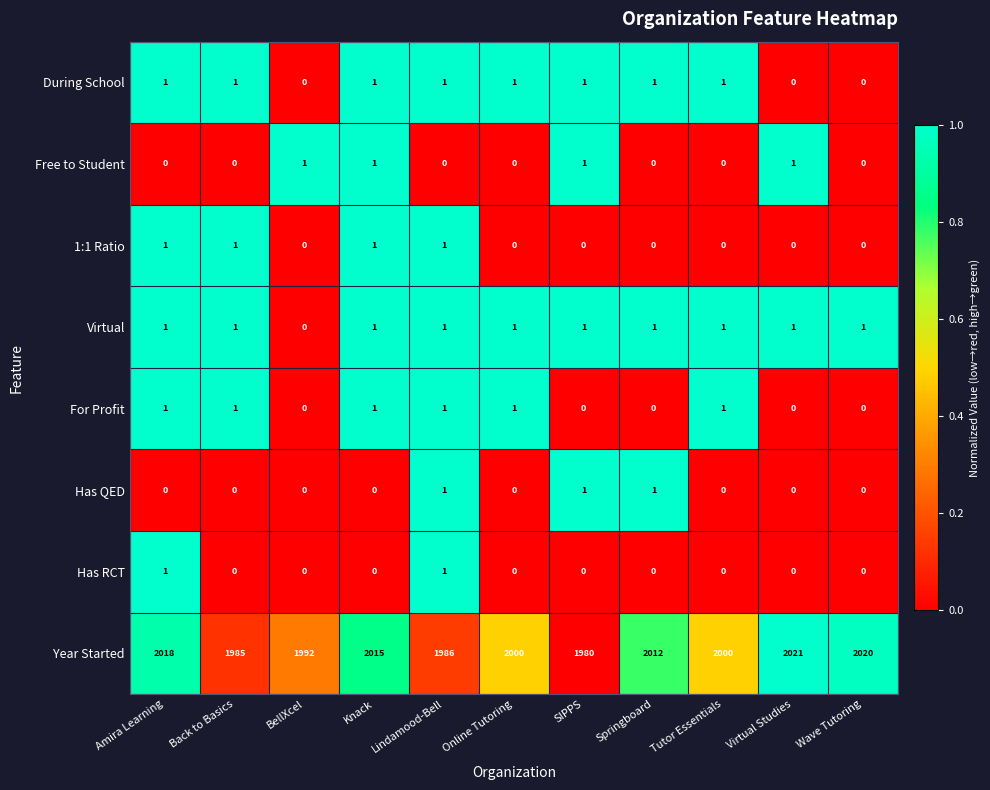

Between Amira Learning and Wave Tutoring, which series saw the biggest shift?

Year Started